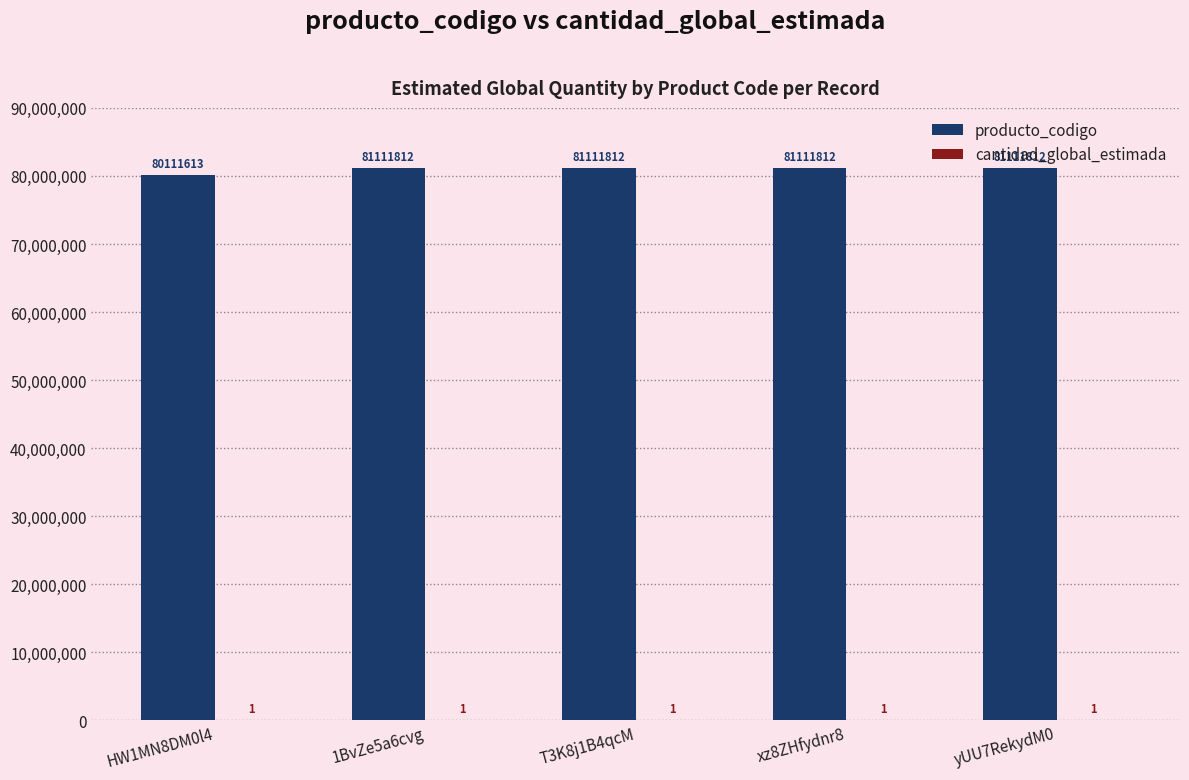

Which series has the largest total across all categories?

producto_codigo